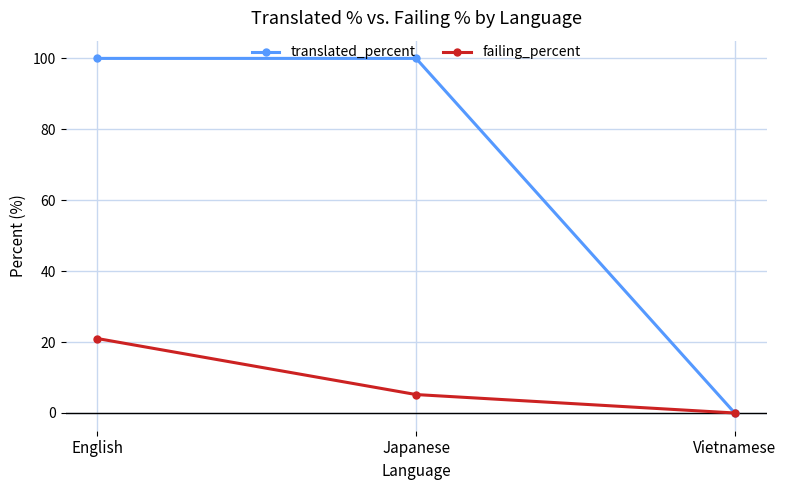

What position from the right is Vietnamese?

1